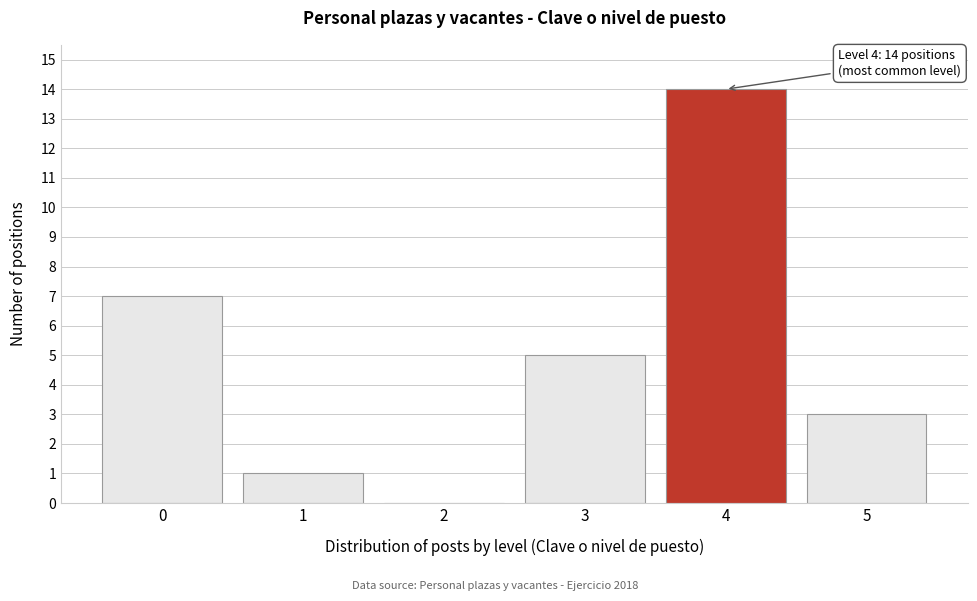

Reading right to left, transcribe all the data shown in this chart.

5=3	4=14	3=5	2=0	1=1	0=7